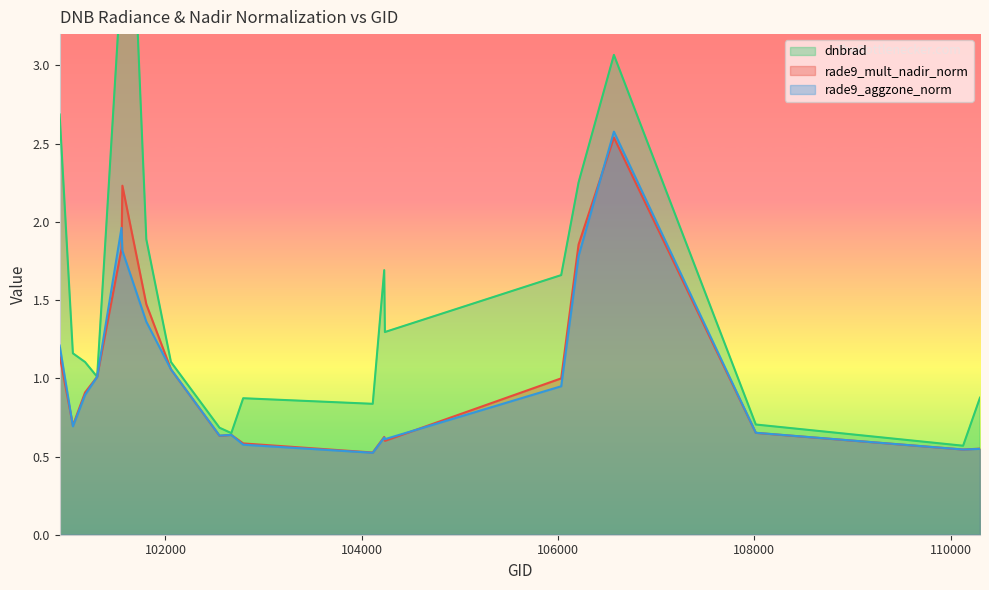

Which series has the largest range (max minus min)?

dnbrad